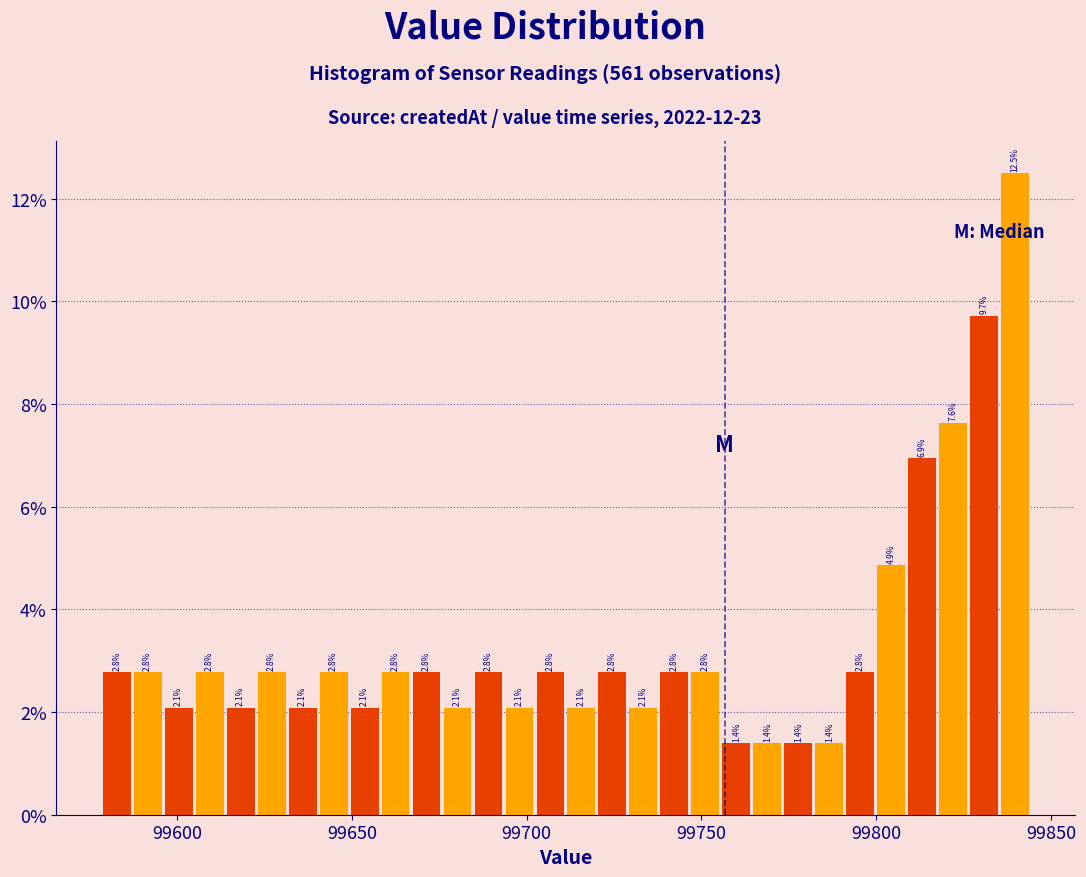

Around what value on the x-axis is the tallest bar? Give the approximate position of its centre, as read against the axis.

99840